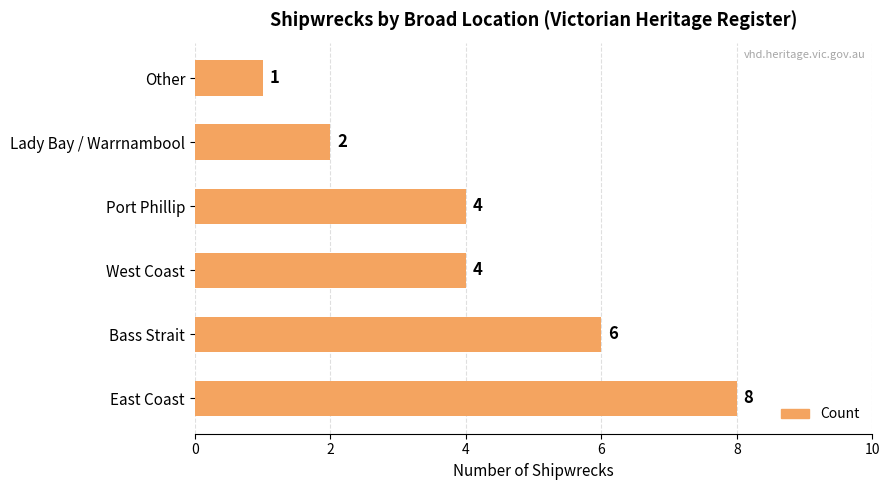

What is the maximum value shown in the chart?

8